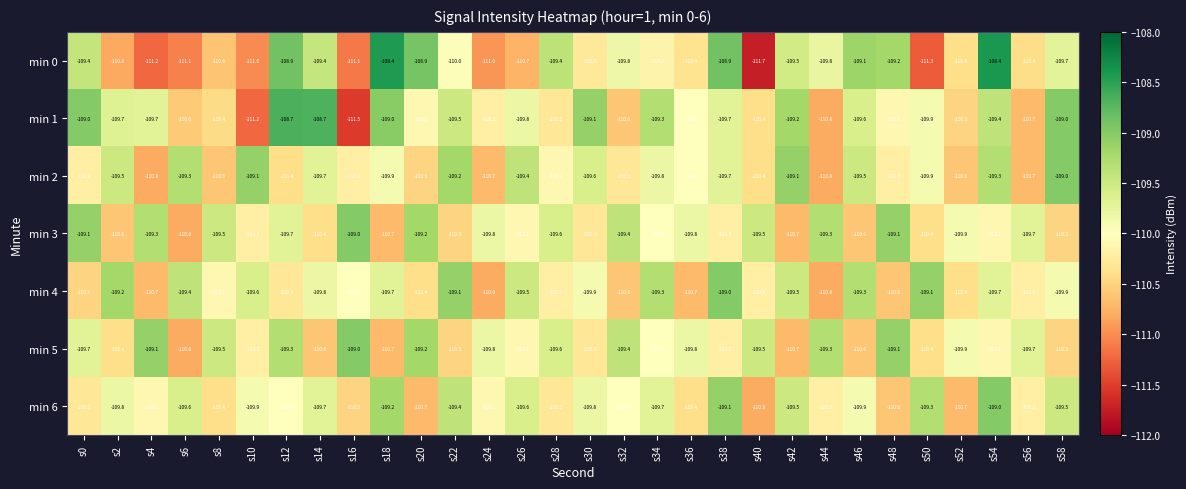

At which label does min 6 reach its peak?

s54